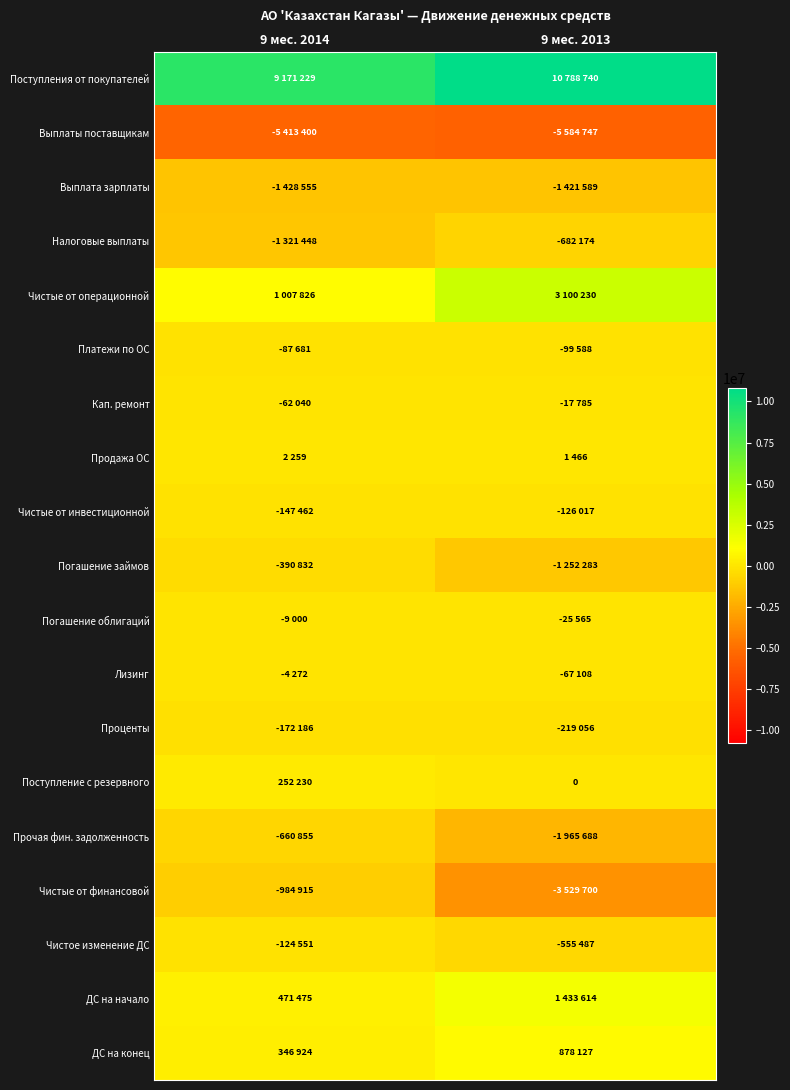

What is the minimum value for Поступления от покупателей?

9171229